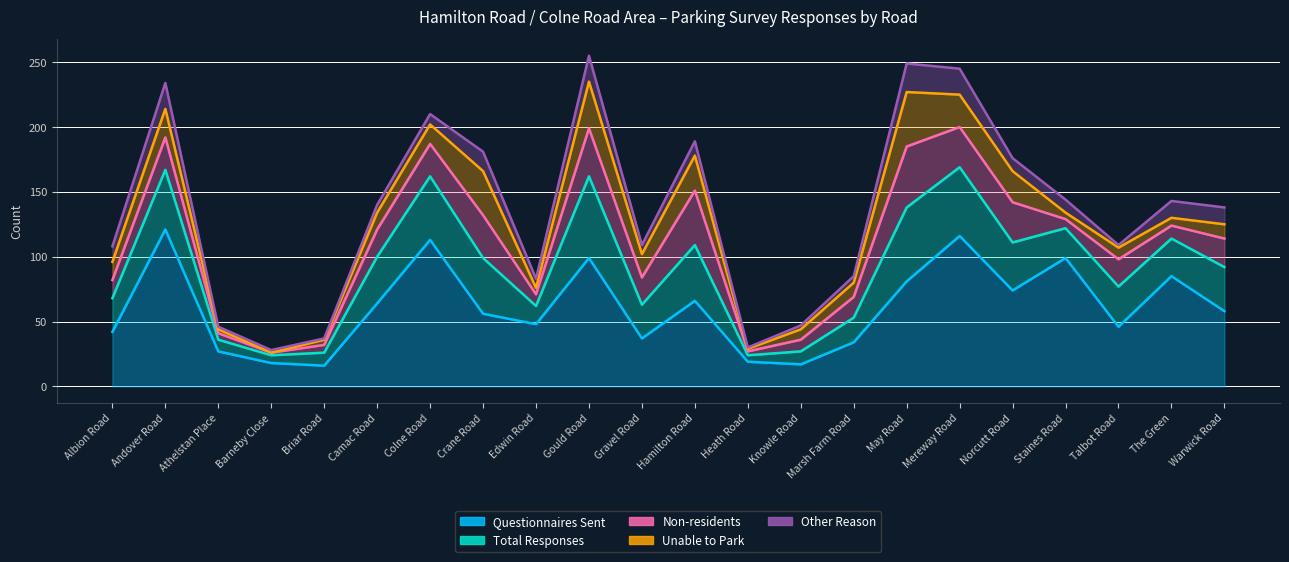

Rank the series by their maximum value, from highest to lowest.

Questionnaires Sent, Total Responses, Non-residents, Unable to Park, Other Reason